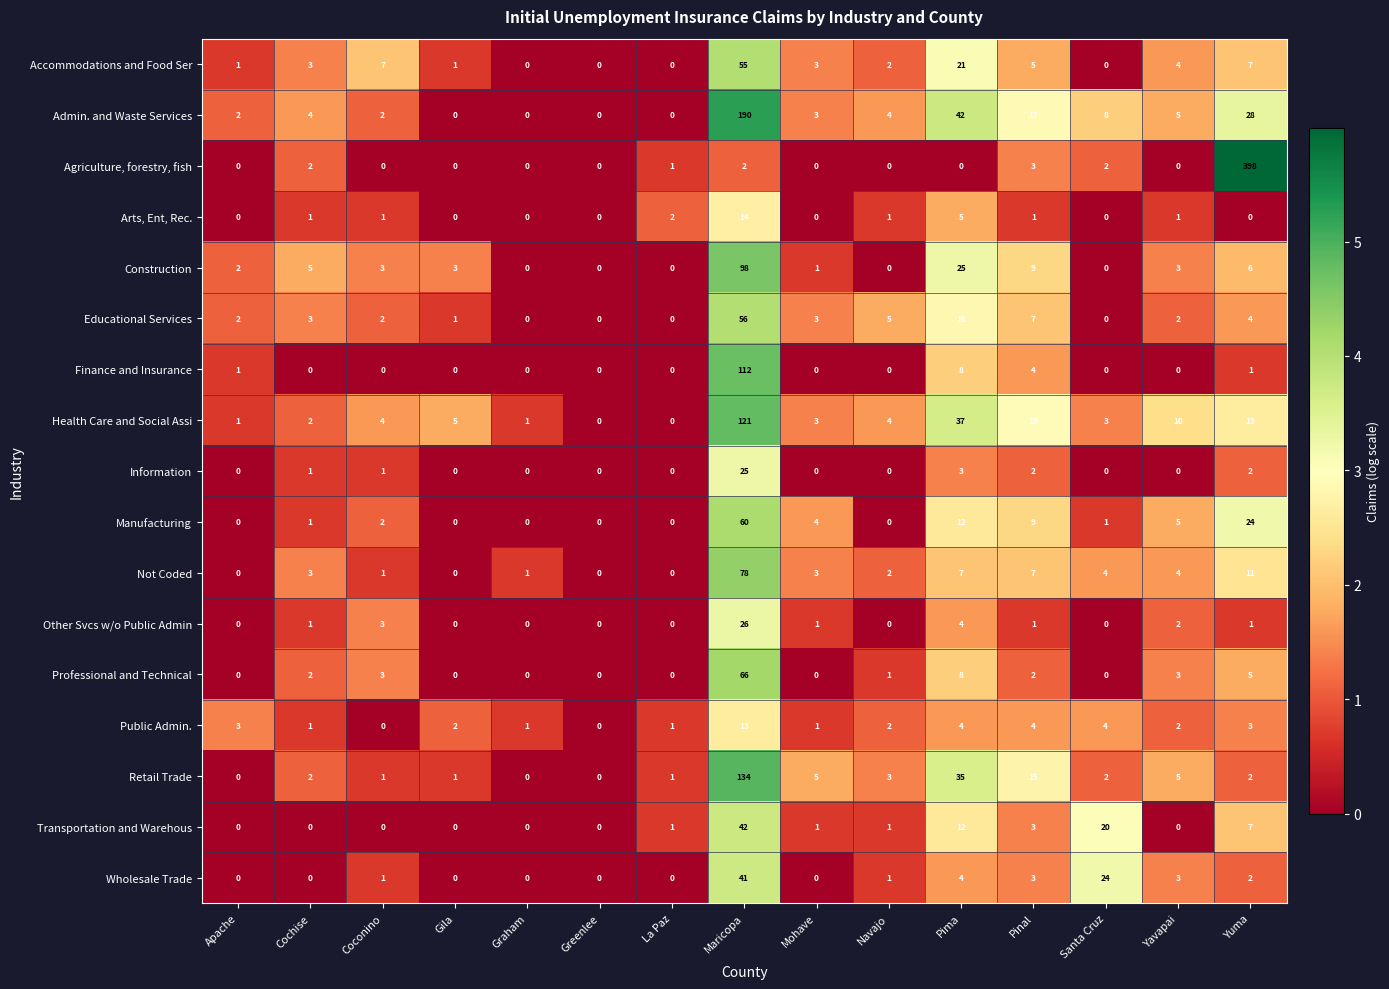

What is the spread (max minus min) of values at Maricopa?

188